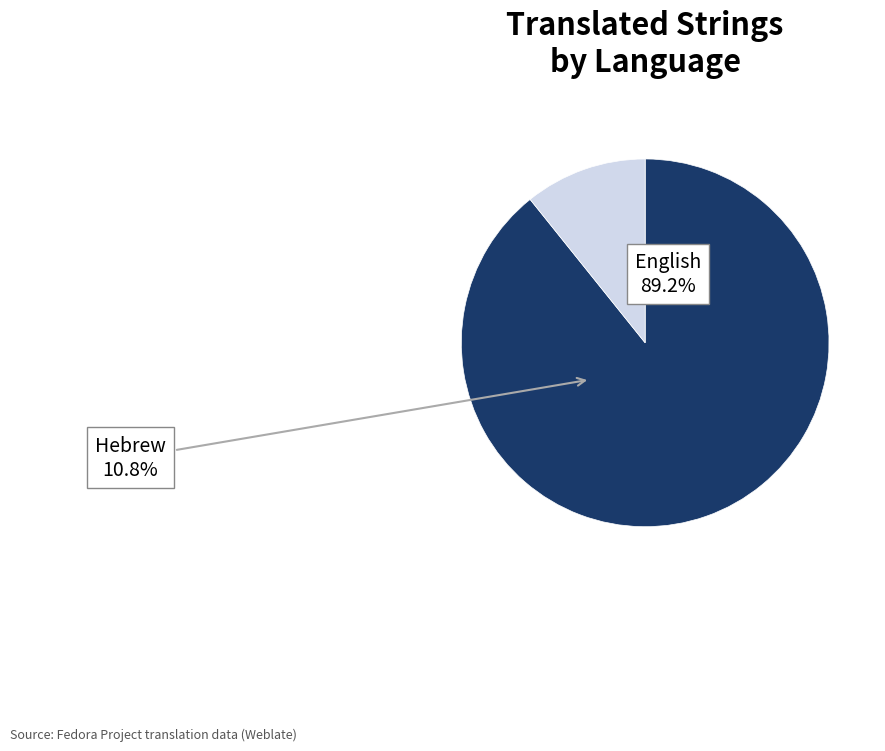

To the nearest percent, what is the average slice percentage?

50%